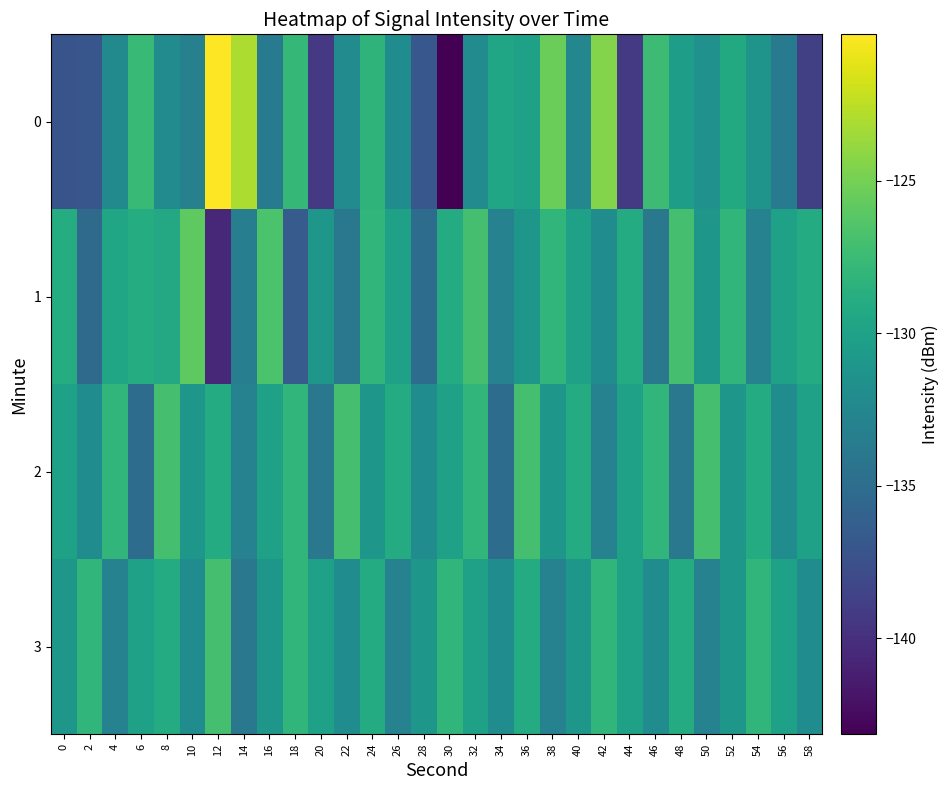

How many series are shown in this chart?

4